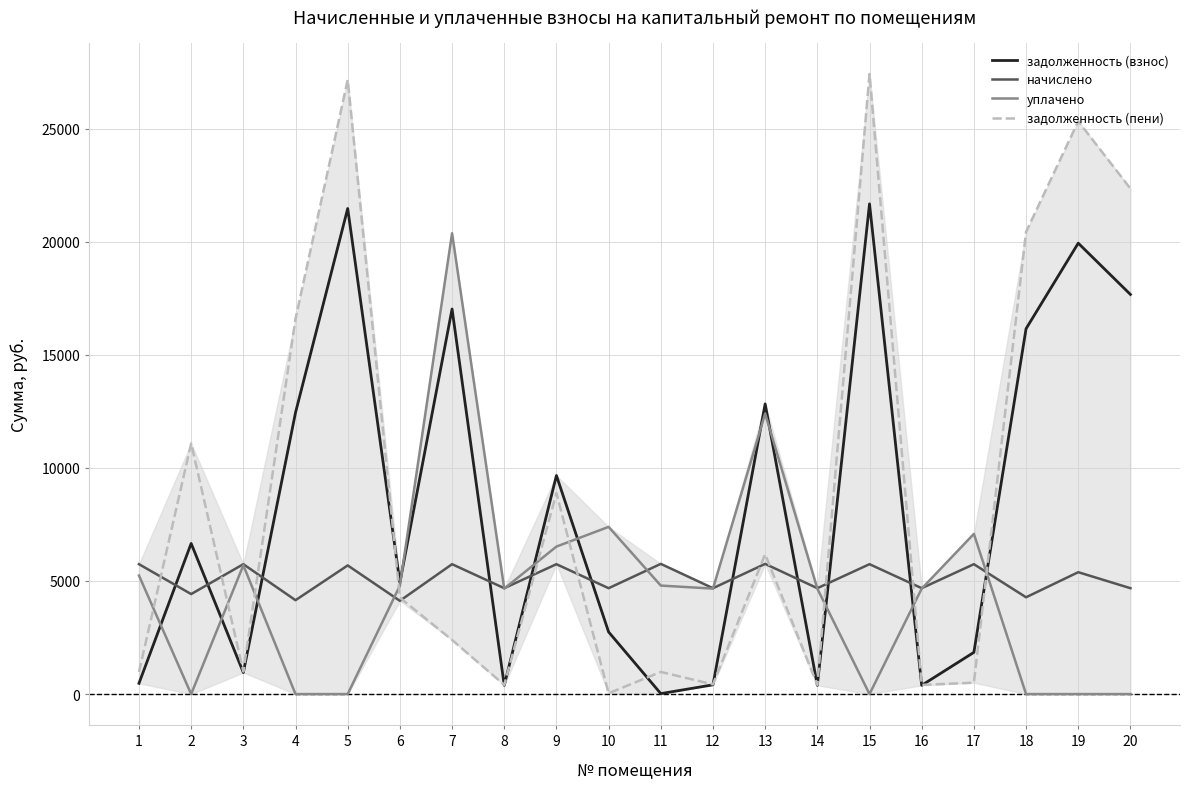

At how many categories does at least one series exceed 3955?

20